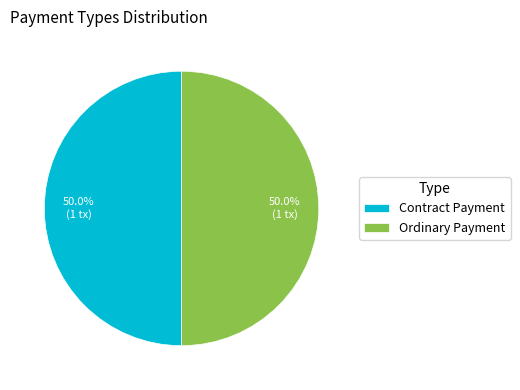

Approximately how many times larger is the value at Ordinary Payment compared to Contract Payment?

1.0